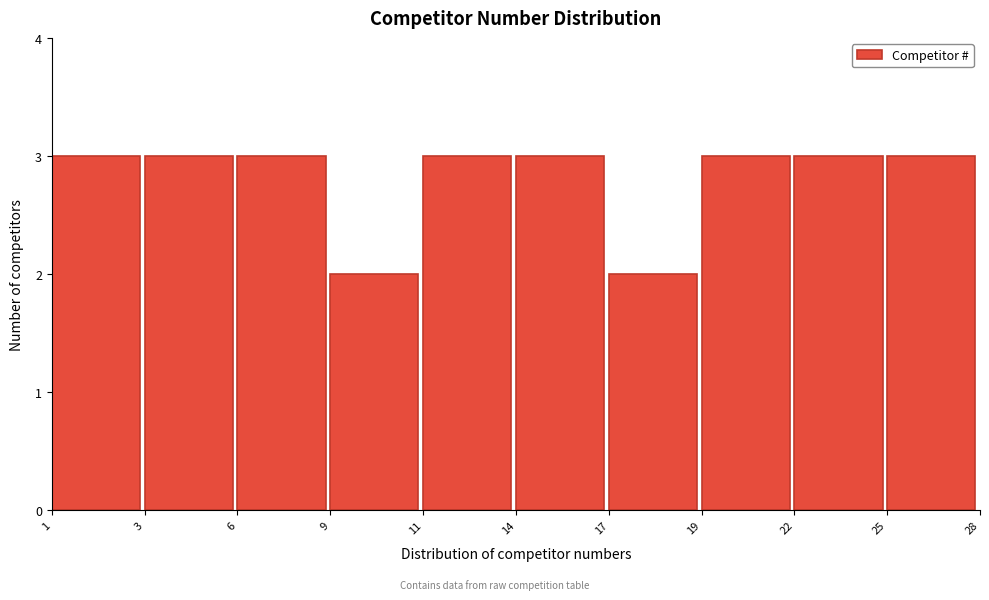

Reading left to right, extract all data points from this chart.

1=3	3=3	6=3	9=2	11=3	14=3	17=2	19=3	22=3	25=3